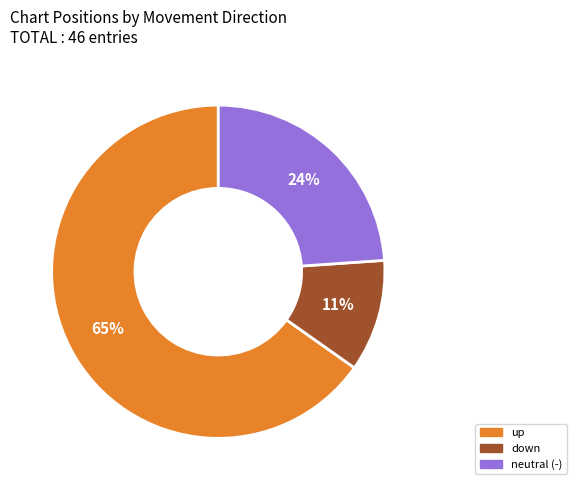

Which category has the biggest portion of the pie?

up